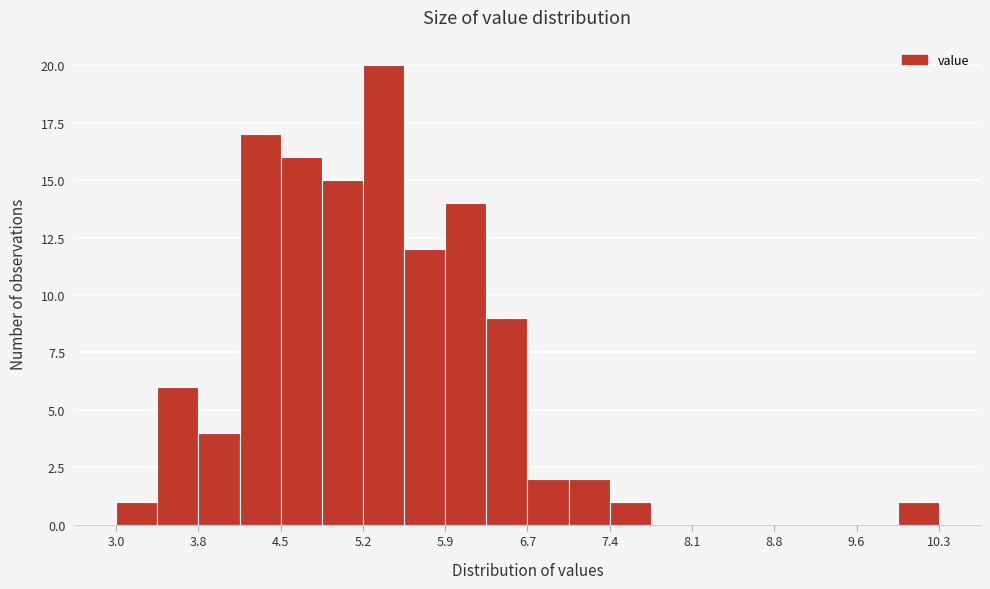

Read against the x-axis, roughly where is the centre of the tallest bar?

5.4